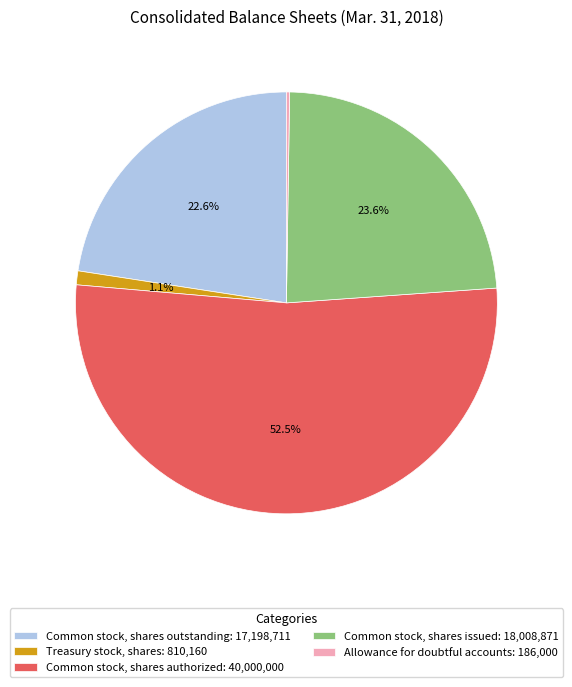

To the nearest percent, what is the average slice percentage?

20%